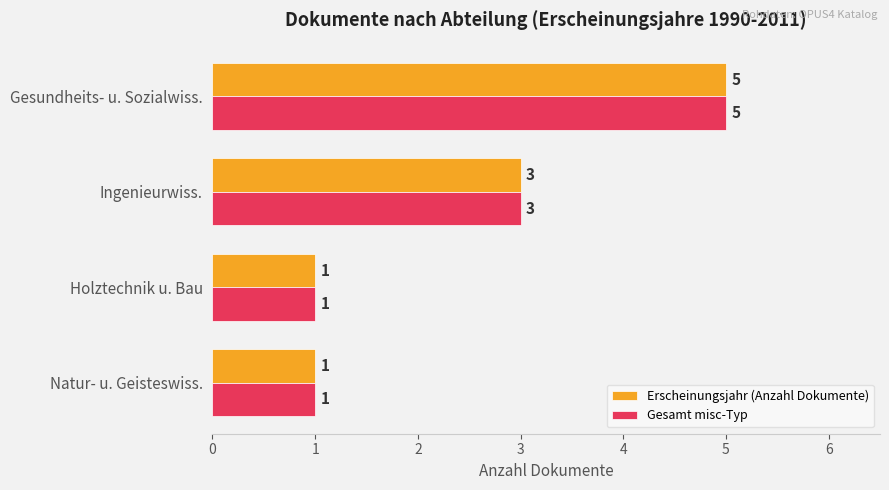

What is the difference between the maximum and minimum values in the Gesamt misc-Typ series?

4